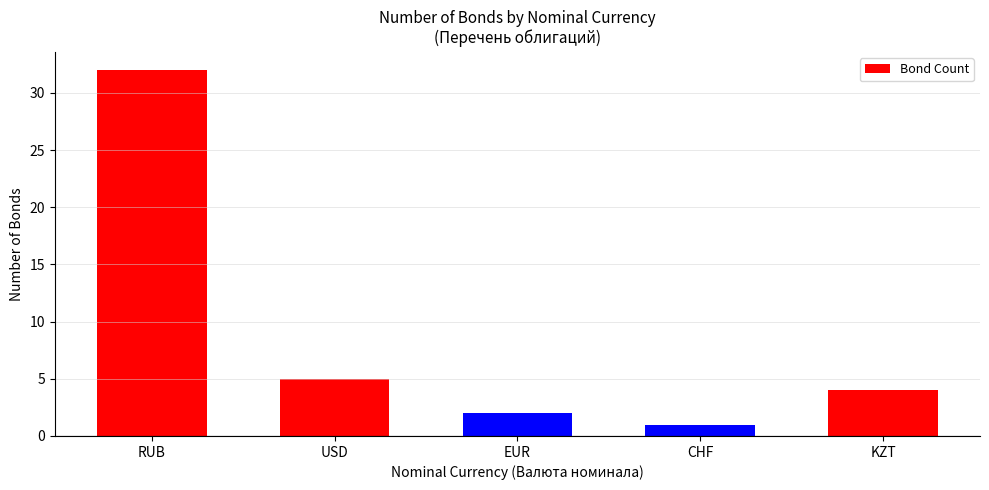

List the labels in order of value, smallest first.

CHF, EUR, KZT, USD, RUB